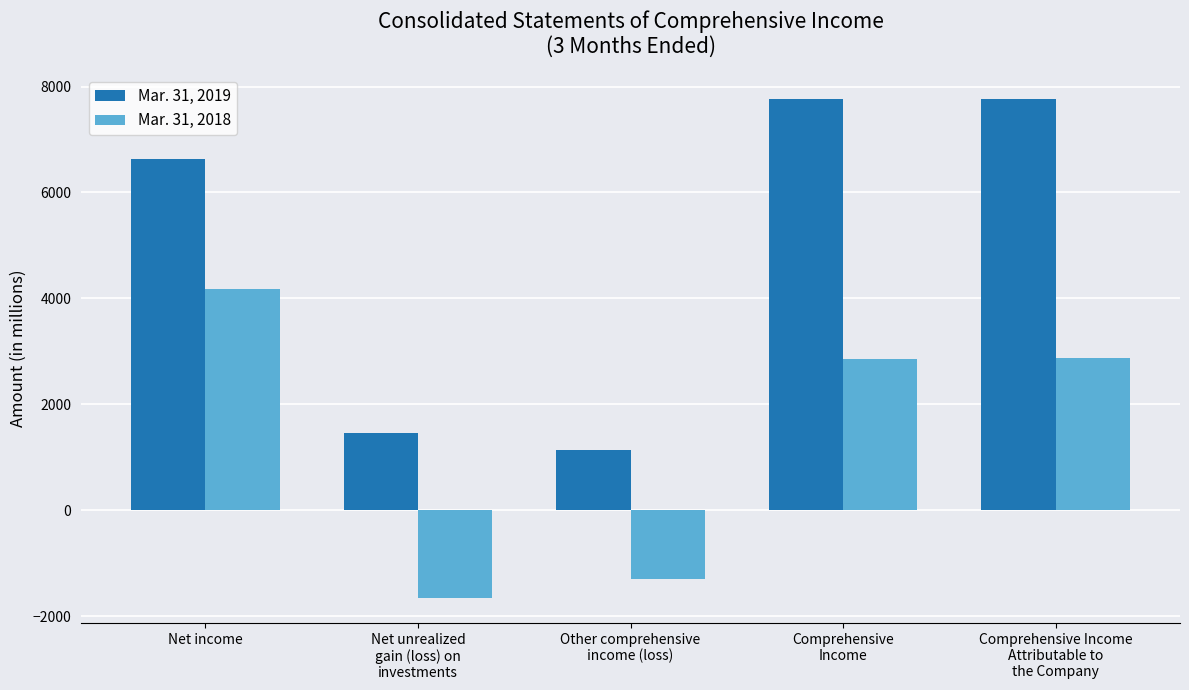

Is it true that Mar. 31, 2019 equals 10480 at Net income?

False